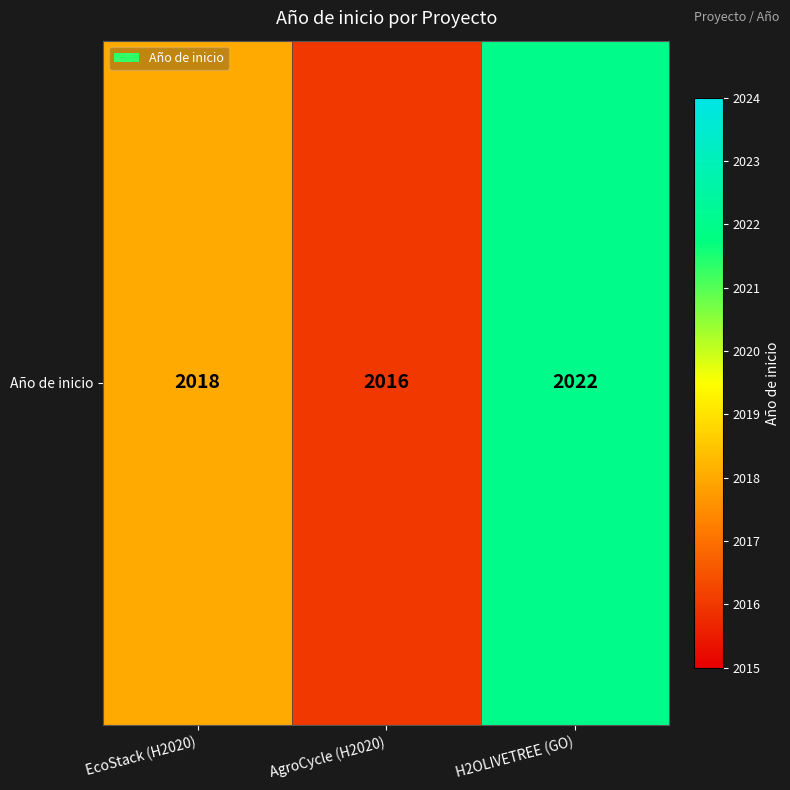

At which label does the data first exceed 2018?

H2OLIVETREE (GO)